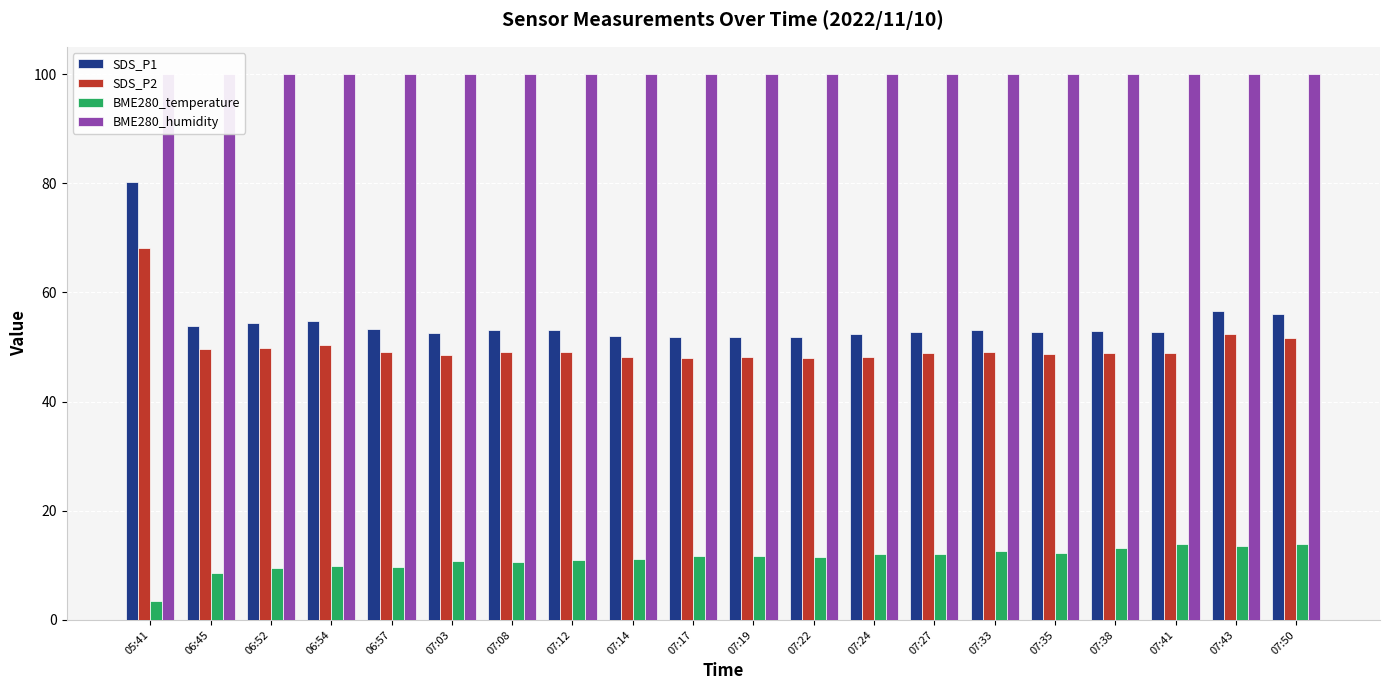

Rank the series at 07:27 from lowest to highest value.

BME280_temperature, SDS_P2, SDS_P1, BME280_humidity